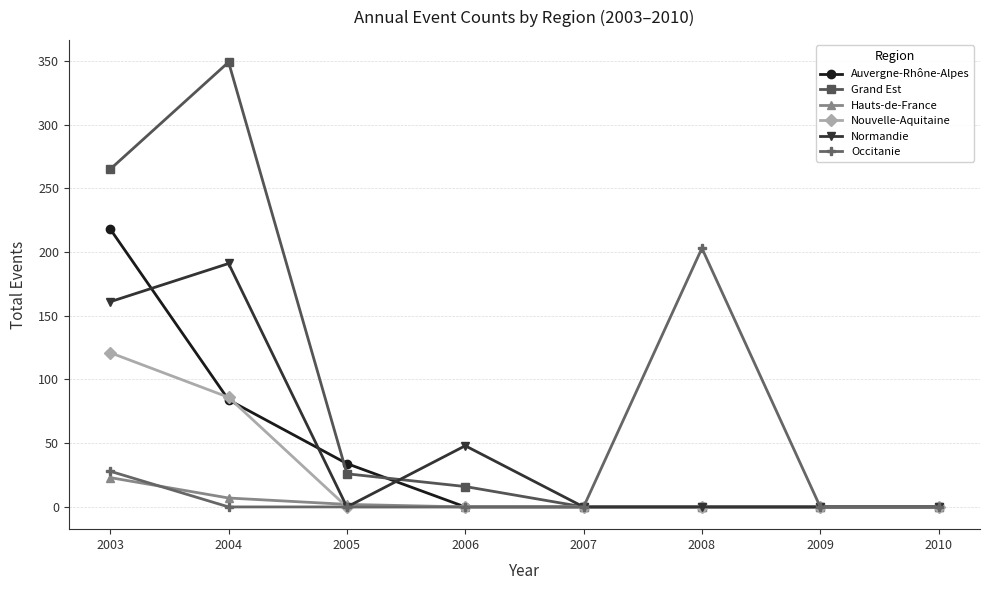

List the series in order of their peak value, highest first.

Grand Est, Auvergne-Rhône-Alpes, Occitanie, Normandie, Nouvelle-Aquitaine, Hauts-de-France